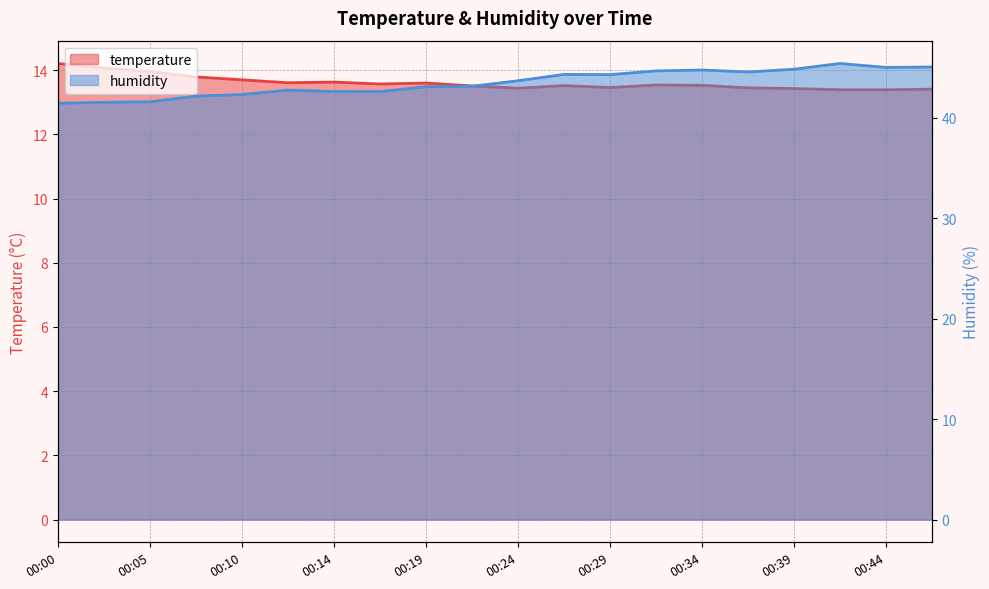

List the labels in order of humidity value, smallest first.

00:00, 00:02, 00:05, 00:07, 00:10, 00:17, 00:14, 00:12, 00:19, 00:22, 00:24, 00:29, 00:27, 00:36, 00:32, 00:34, 00:39, 00:44, 00:46, 00:41